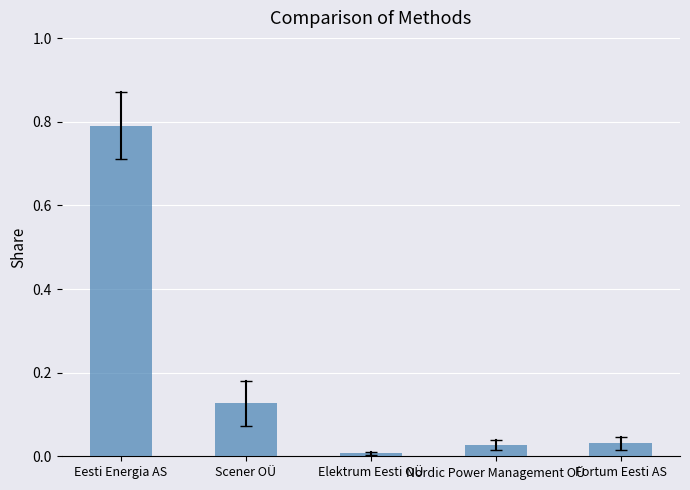

What is the label of the 1st bar from the right?

Fortum Eesti AS